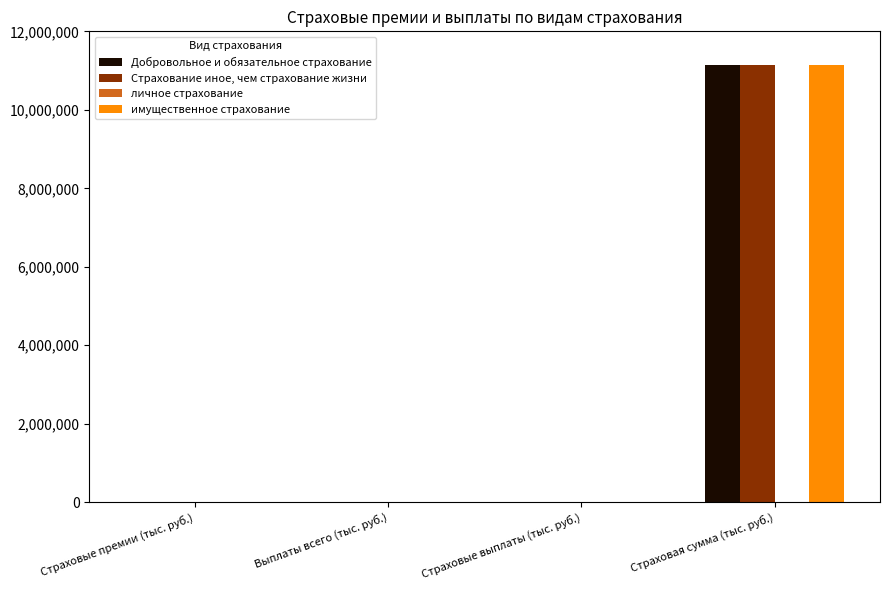

Which series changed the most between Страховые выплаты (тыс. руб.) and Страховая сумма (тыс. руб.)?

Добровольное и обязательное страхование